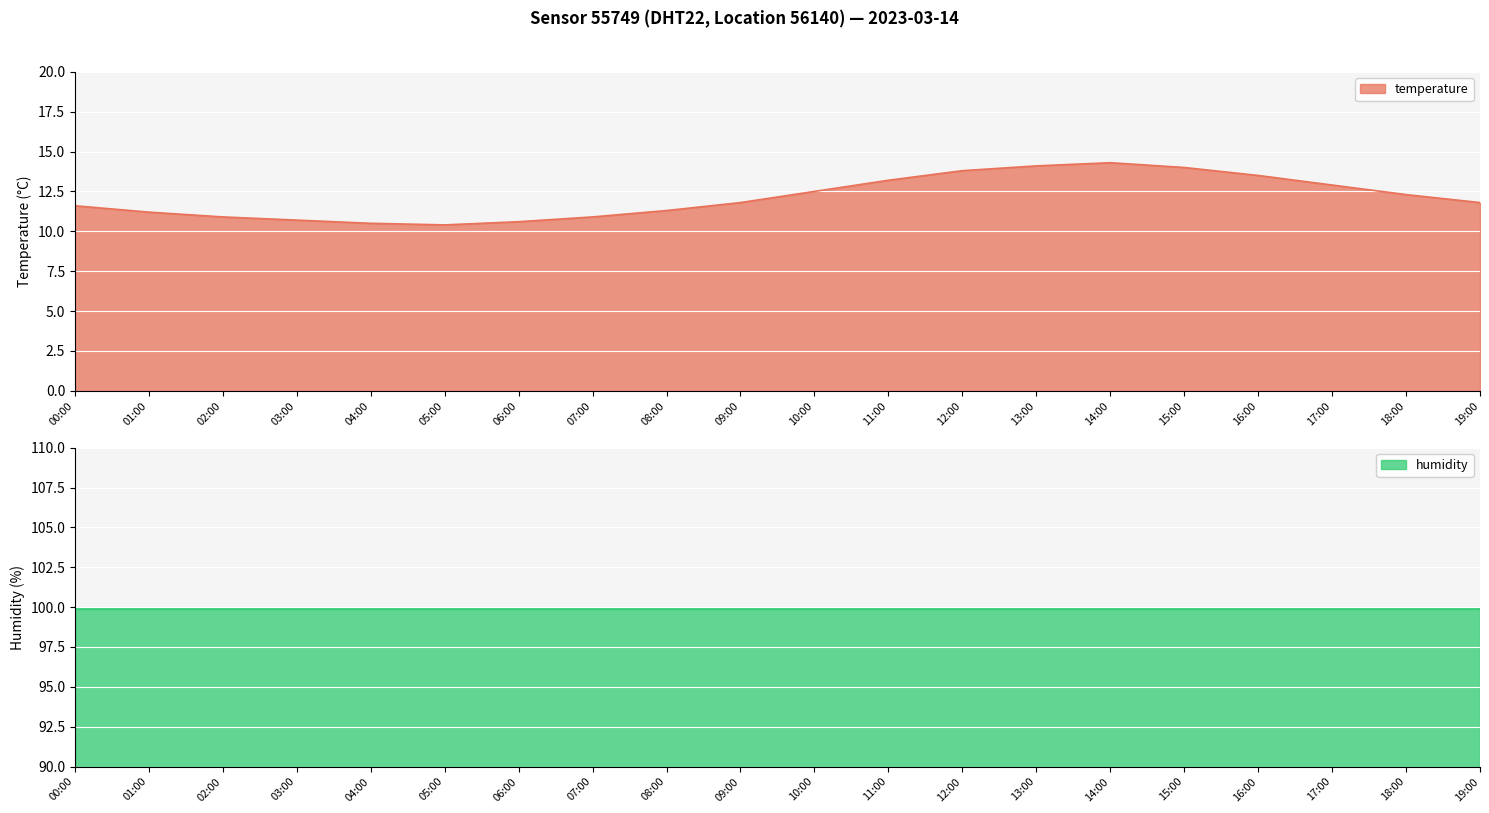

True or false: the data shows 4.6 at 01:00.

False